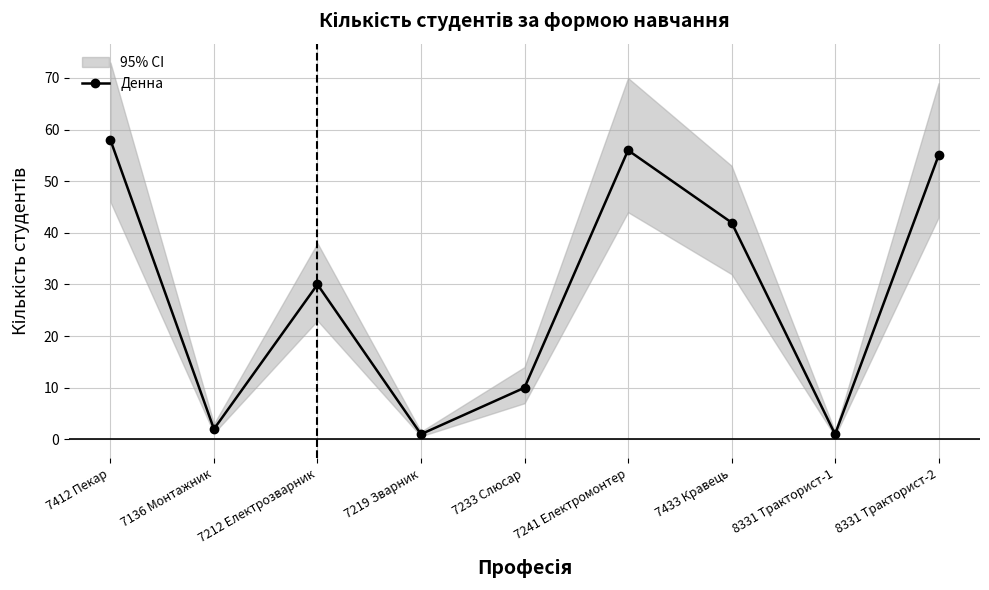

At which label is the value closest to 29?

7212 Електрозварник